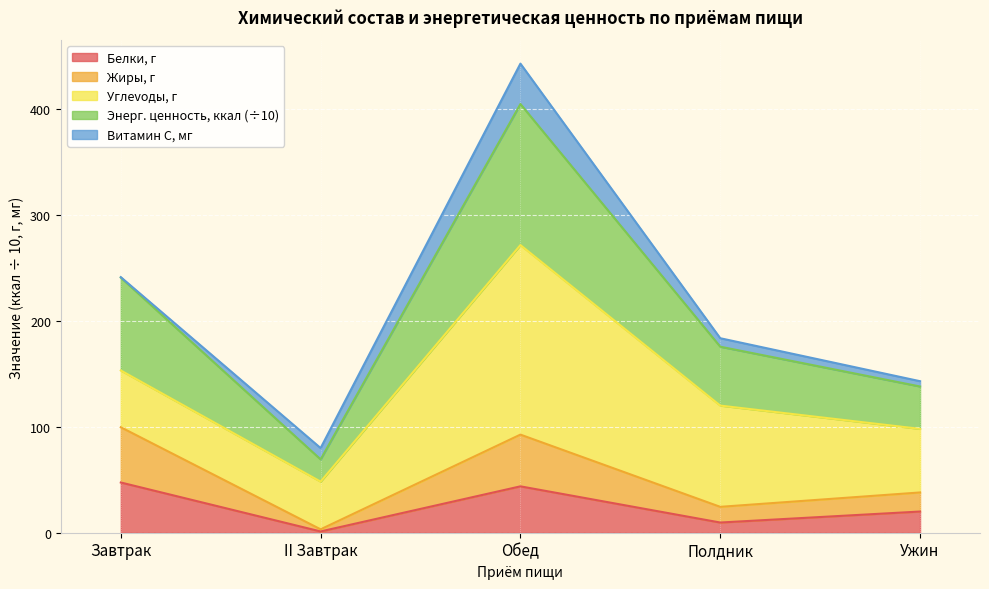

At which category is the sum across all series the highest?

Обед